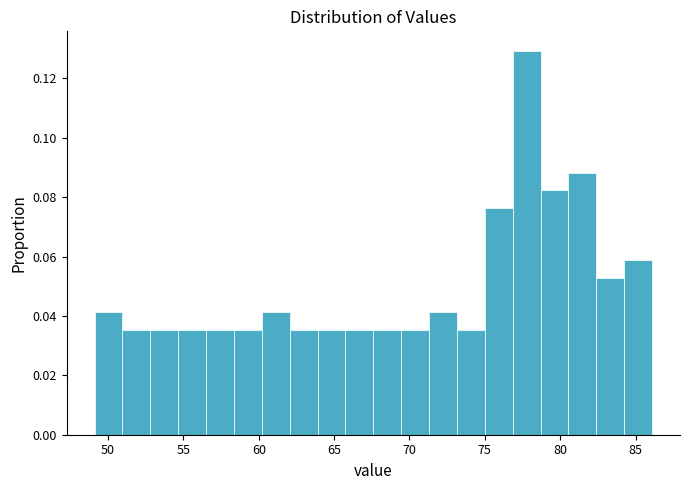

Around what value on the x-axis is the tallest bar? Give the approximate position of its centre, as read against the axis.

78.0